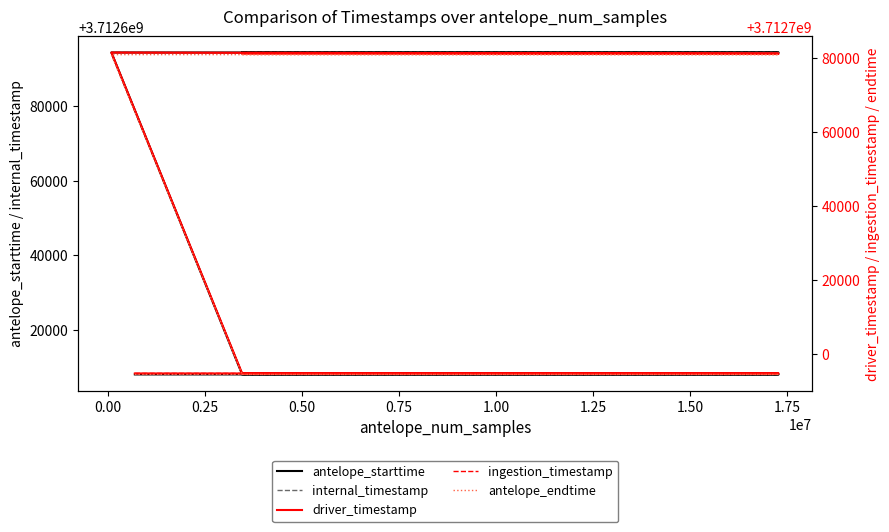

Reading left to right, list all the values displayed in this chart.

antelope_starttime: 3712608000.0	3712608000.0	3712608000.0	3712694400.0	3712694400.0	3712694400.0
internal_timestamp: 3712608000.0	3712608000.0	3712608000.0	3712694400.0	3712694400.0	3712694400.0
driver_timestamp: 3712694657.6	3712694656.6	3712694657.5	3712781354.6	3712781057.6	3712781059.1
ingestion_timestamp: 3712694679.8	3712694679.8	3712694679.8	3712781375.1	3712781079.7	3712781079.7
antelope_endtime: 3712694400.0	3712694400.0	3712694400.0	3712780800.0	3712780800.0	3712780800.0